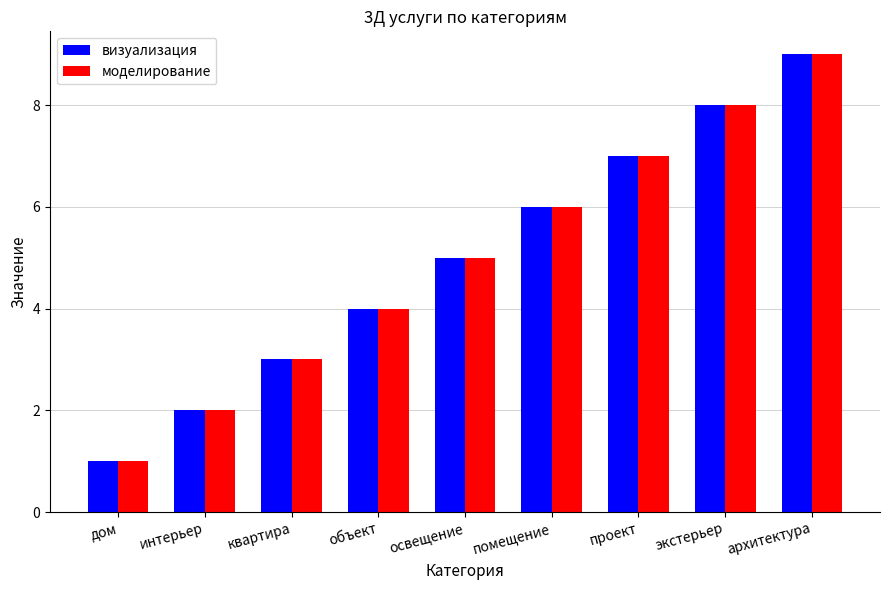

What is the sum of the визуализация values at интерьер and квартира?

5